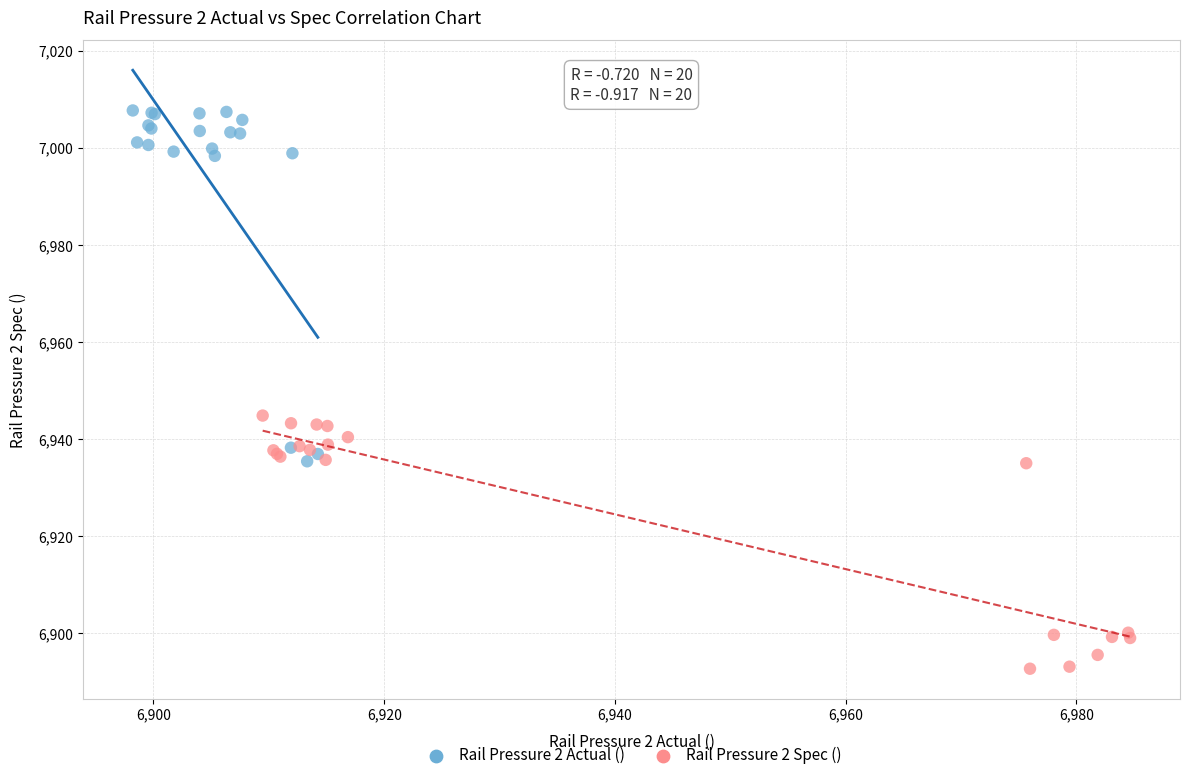

Which series contains the highest Y value?

Rail Pressure 2 Actual ()